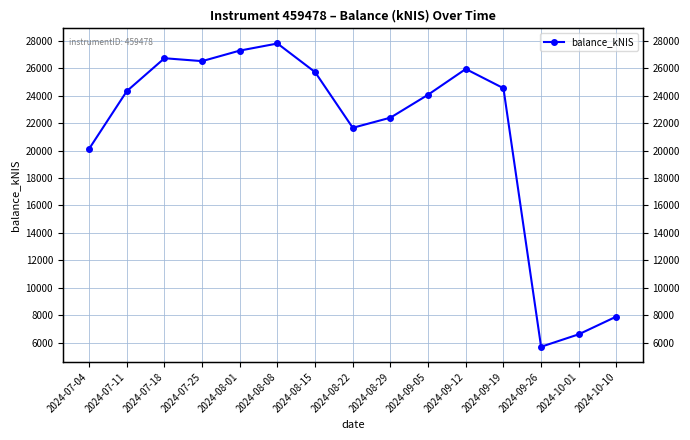

At which label does the data first exceed 24327?

2024-07-11